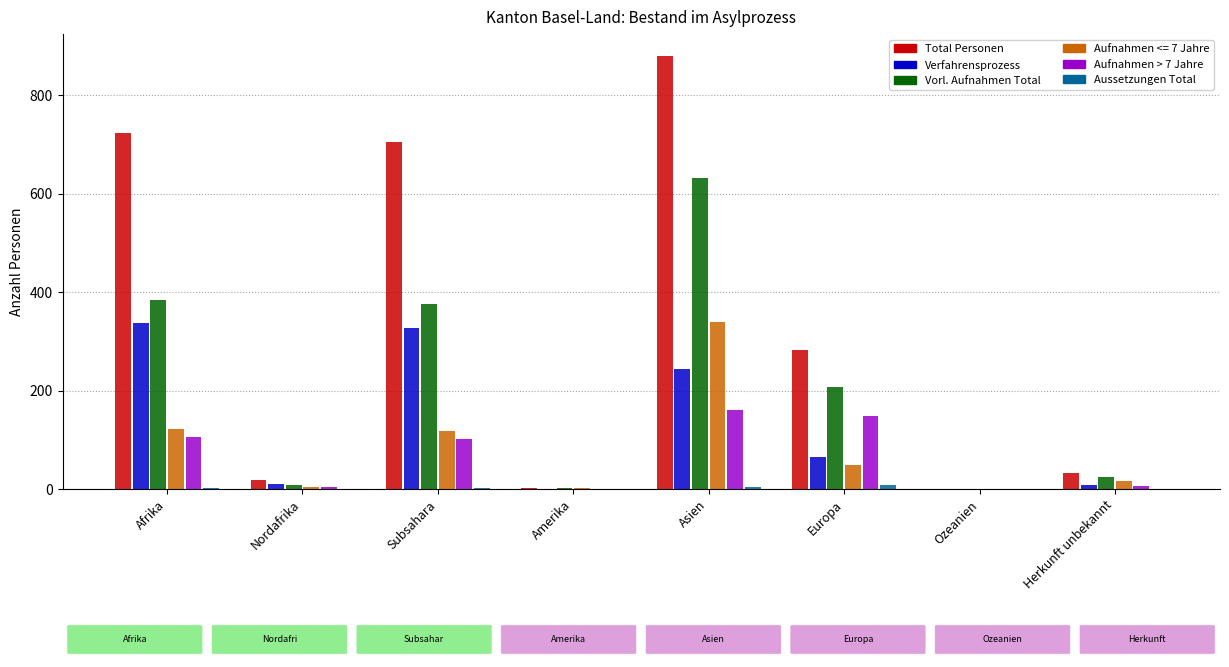

The Verfahrensprozess series shows 551 at Afrika. True or false?

False